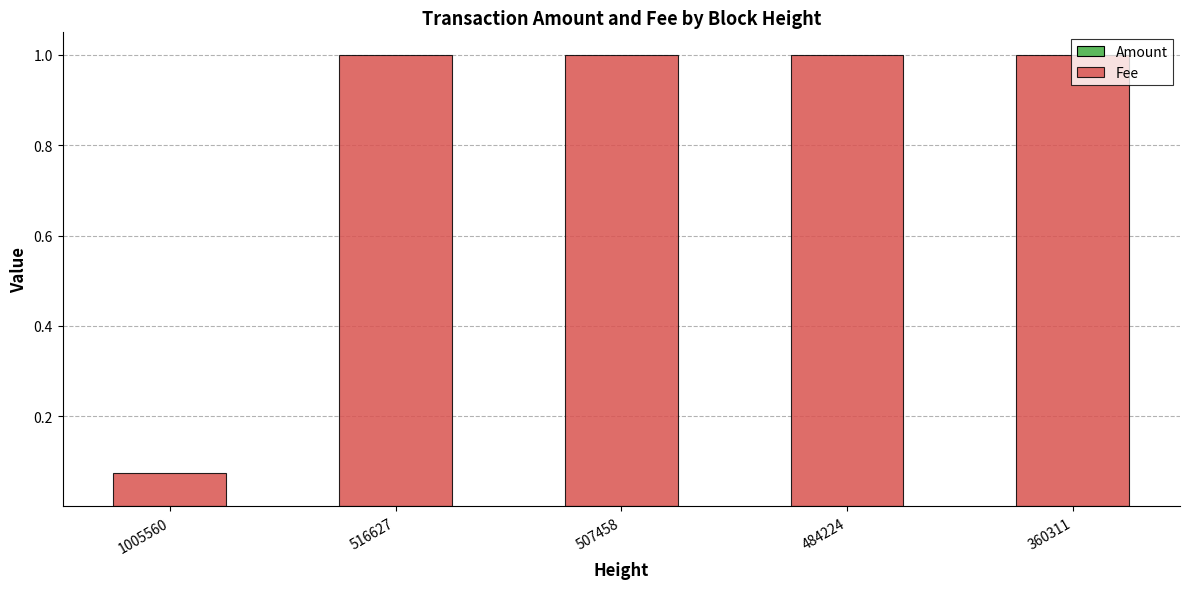

What is the total value across all series at 507458?

1.0